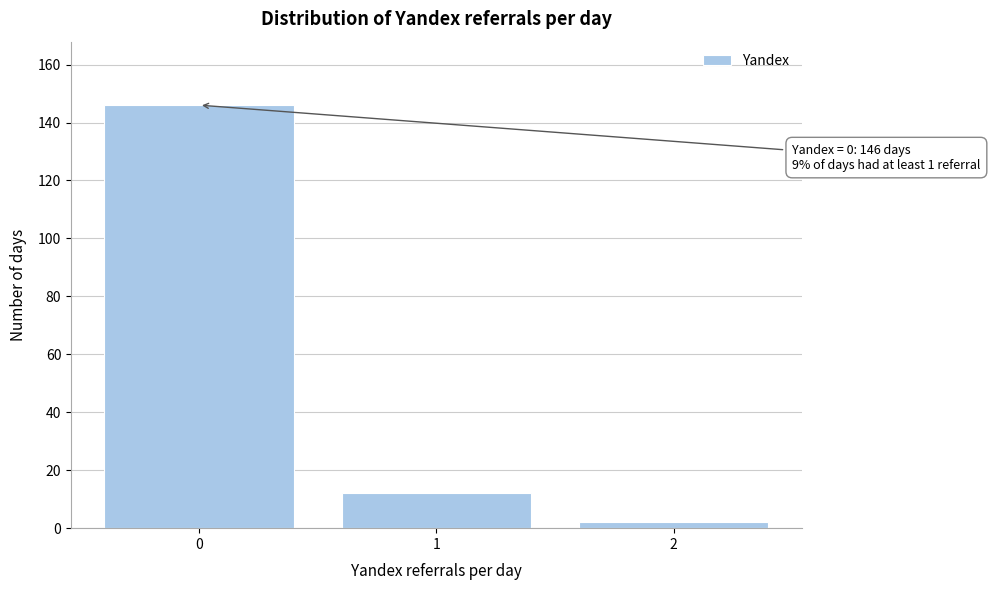

Over which range of the x-axis is the bar tallest?

-0.5 to 0.5